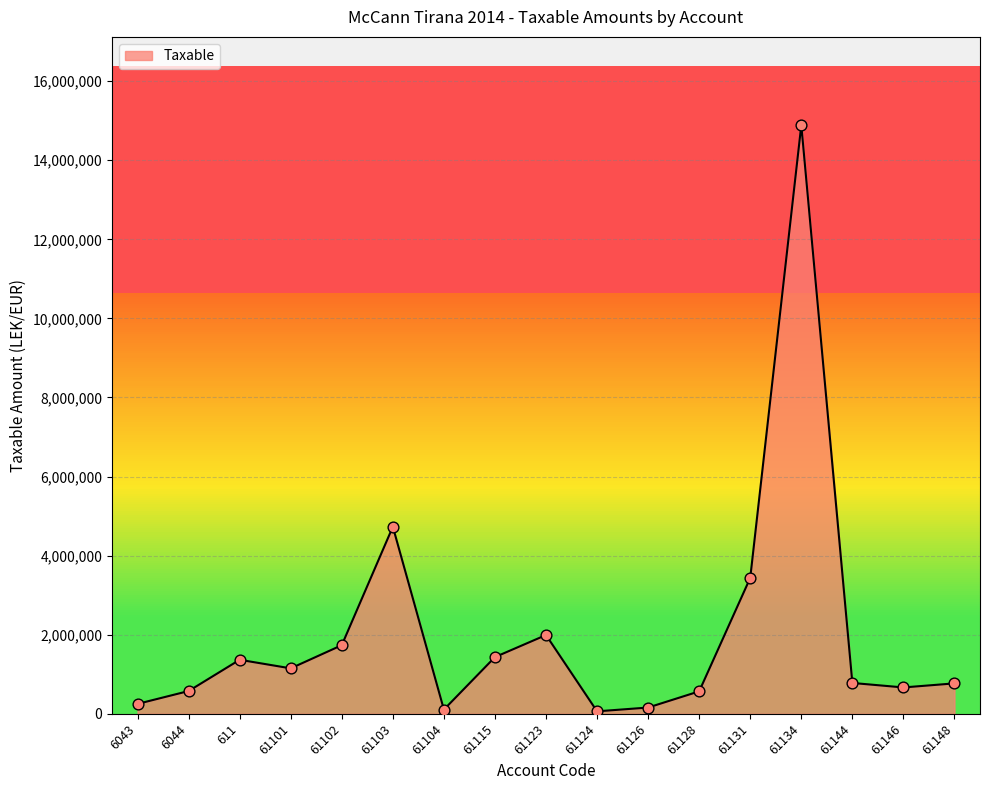

What is the change in value from 61102 to 61104?

-1629251.5